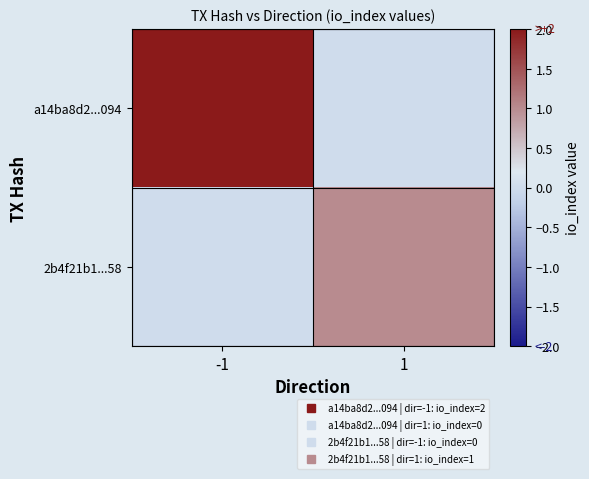

Which series has the largest range (max minus min)?

a14ba8d2...094